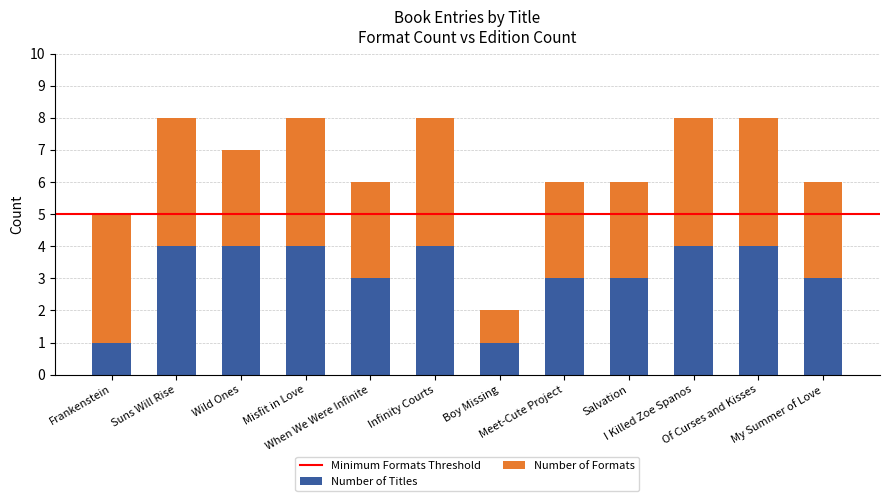

What is the average value of the Number of Titles series?

3